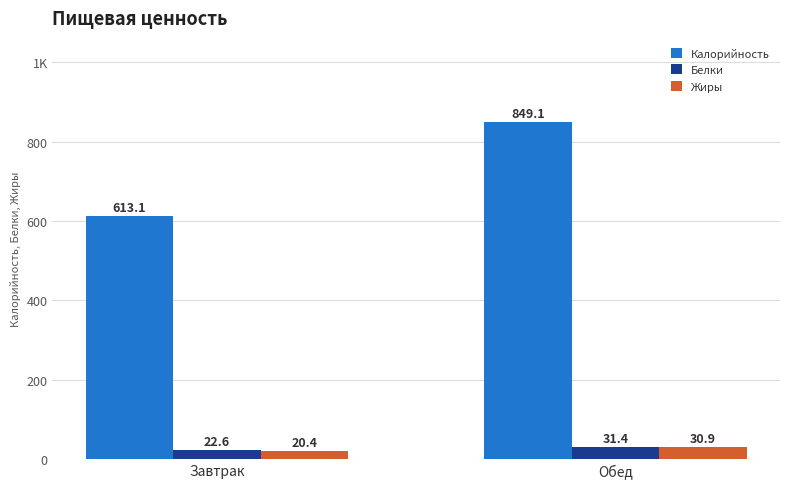

What are all the series names shown in the legend?

Калорийность, Белки, Жиры